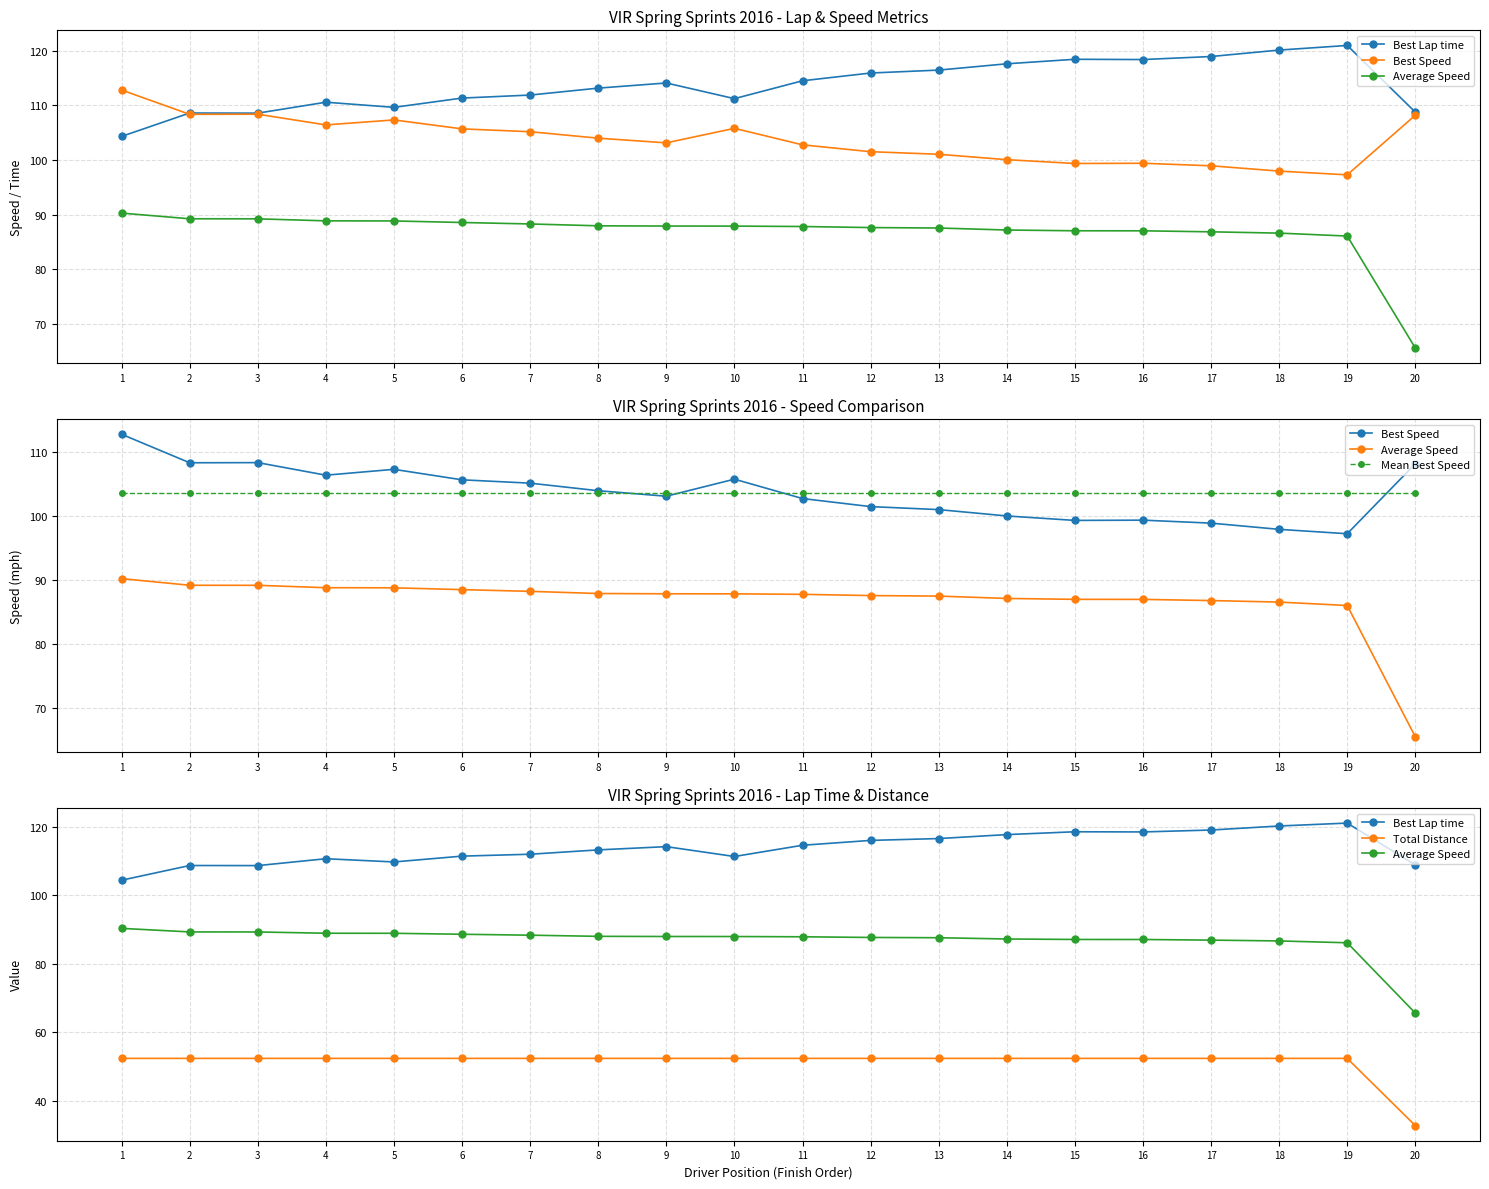

At which label does Average Speed reach its minimum?

20